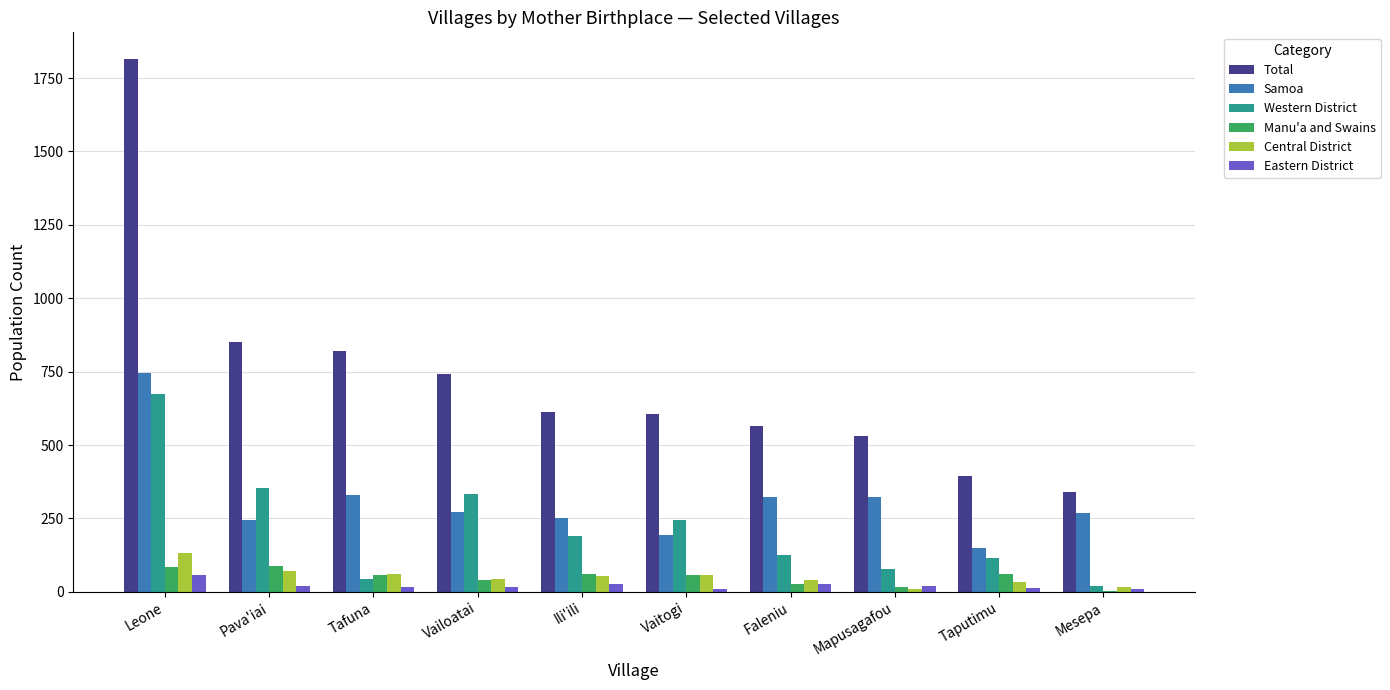

What value does the Manu'a and Swains series have at Faleniu, to the nearest 5?

30